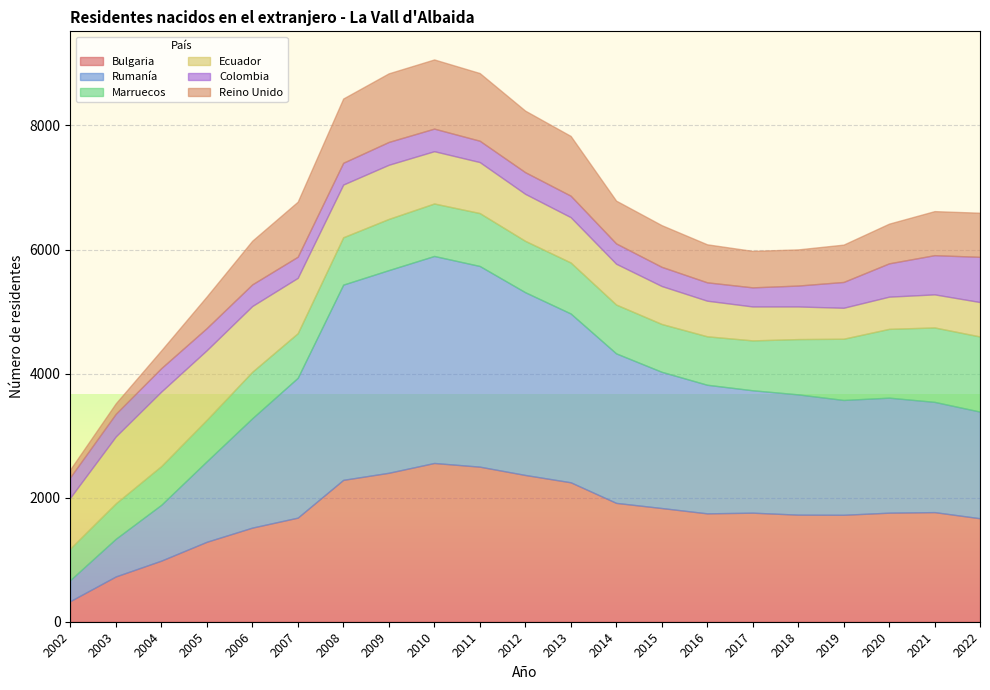

After their last crossing, which series has the higher values: Bulgaria or Ecuador?

Bulgaria